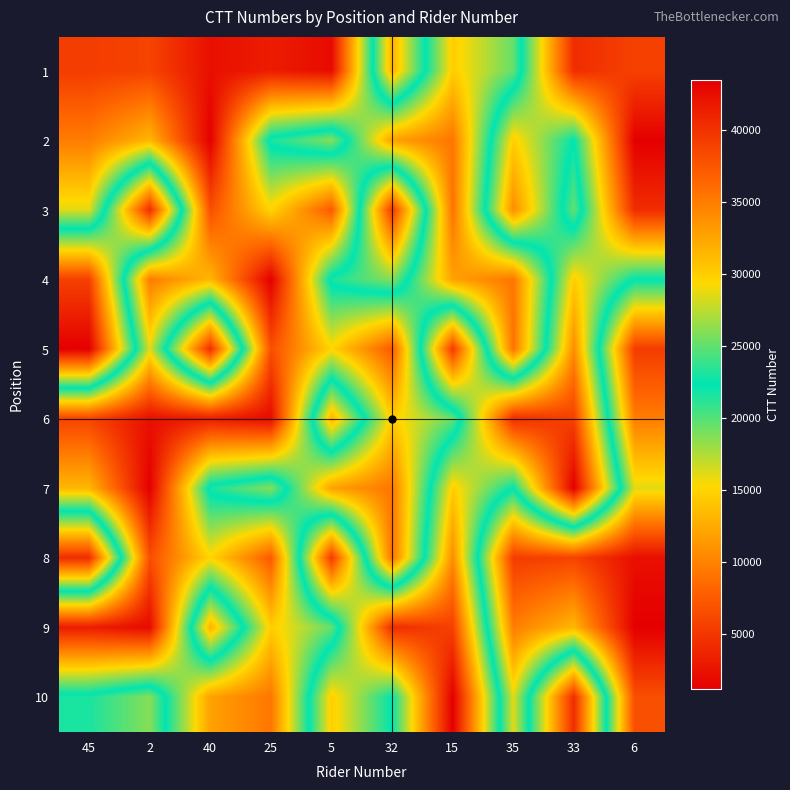

How many data points does each series have?

10